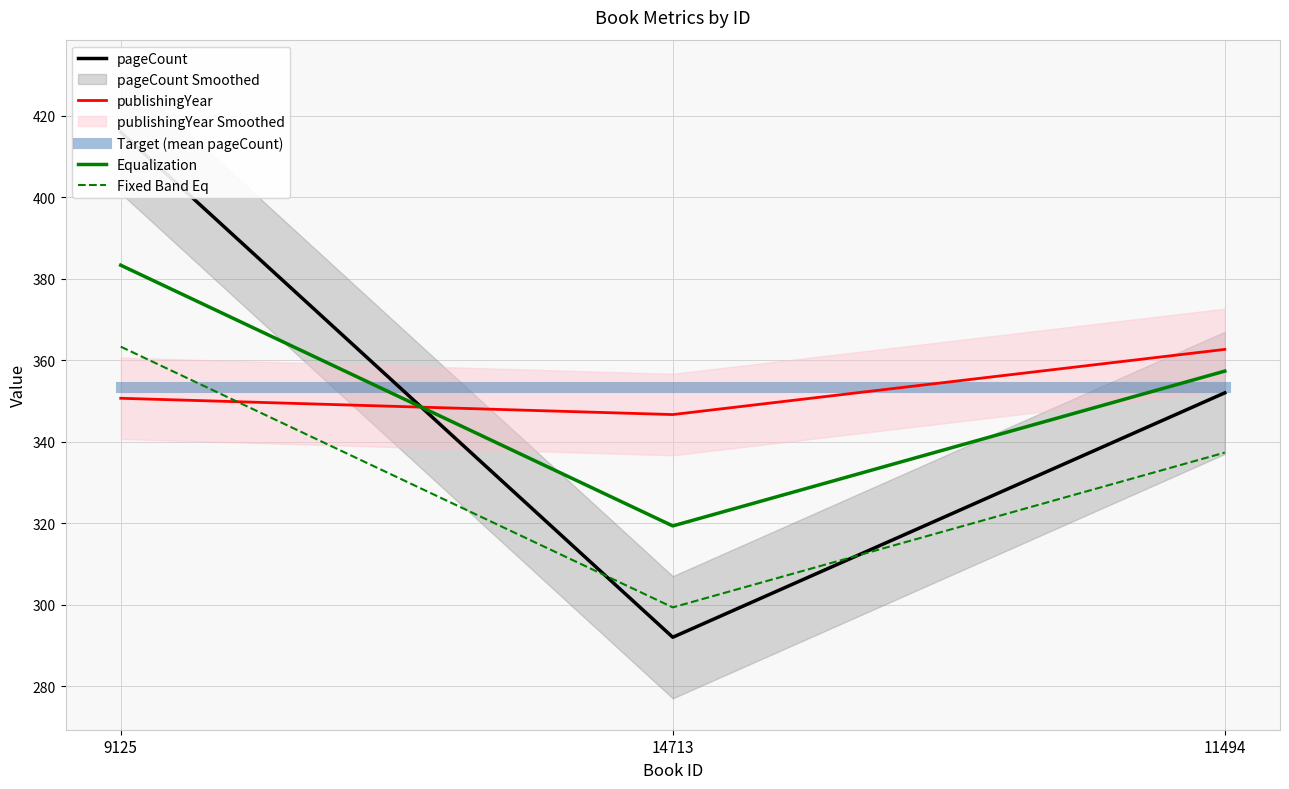

How many lines are shown in the chart?

5